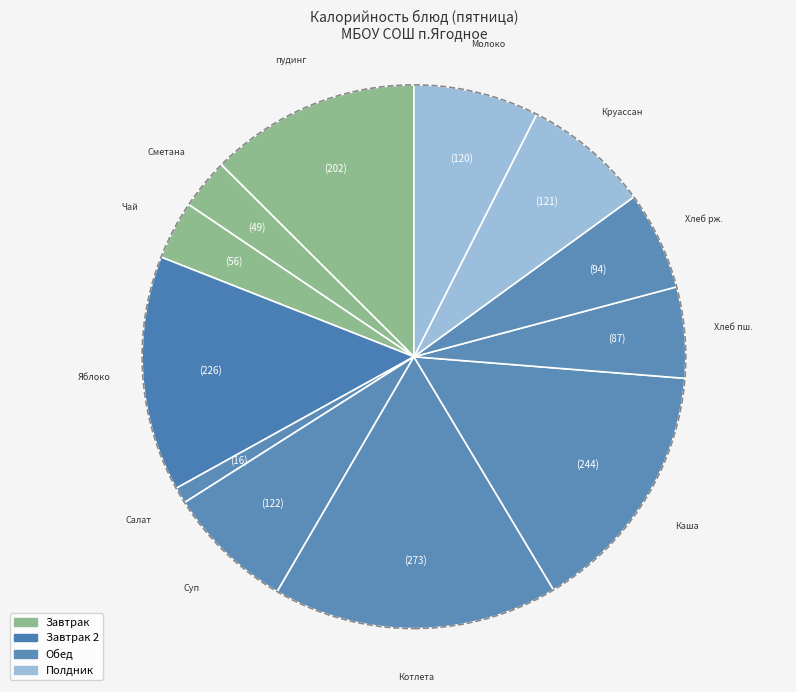

To the nearest percent, what is the average slice percentage?

8%